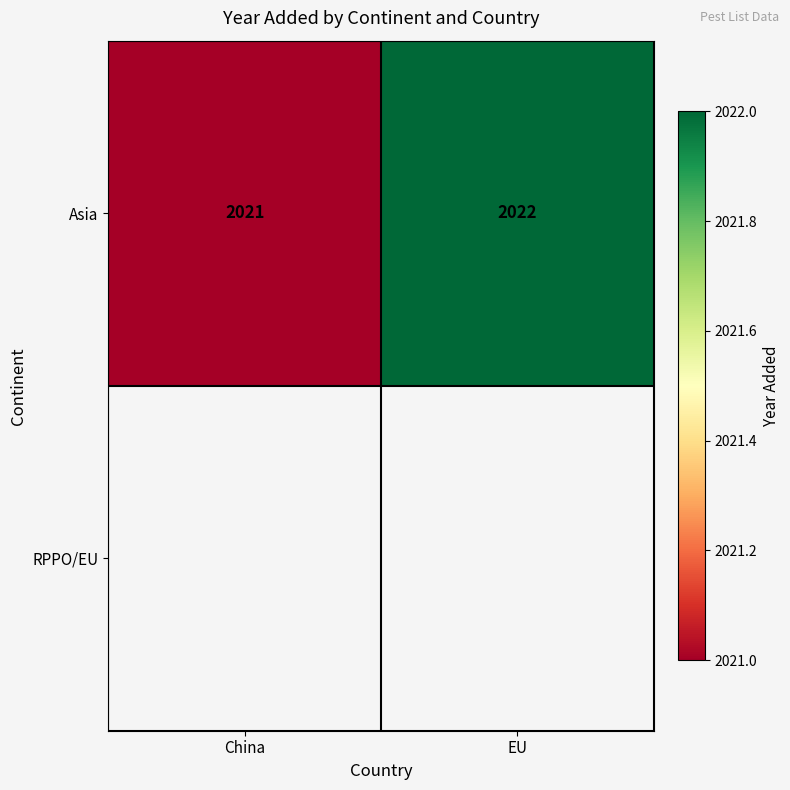

Which label corresponds to the largest value in the chart?

EU